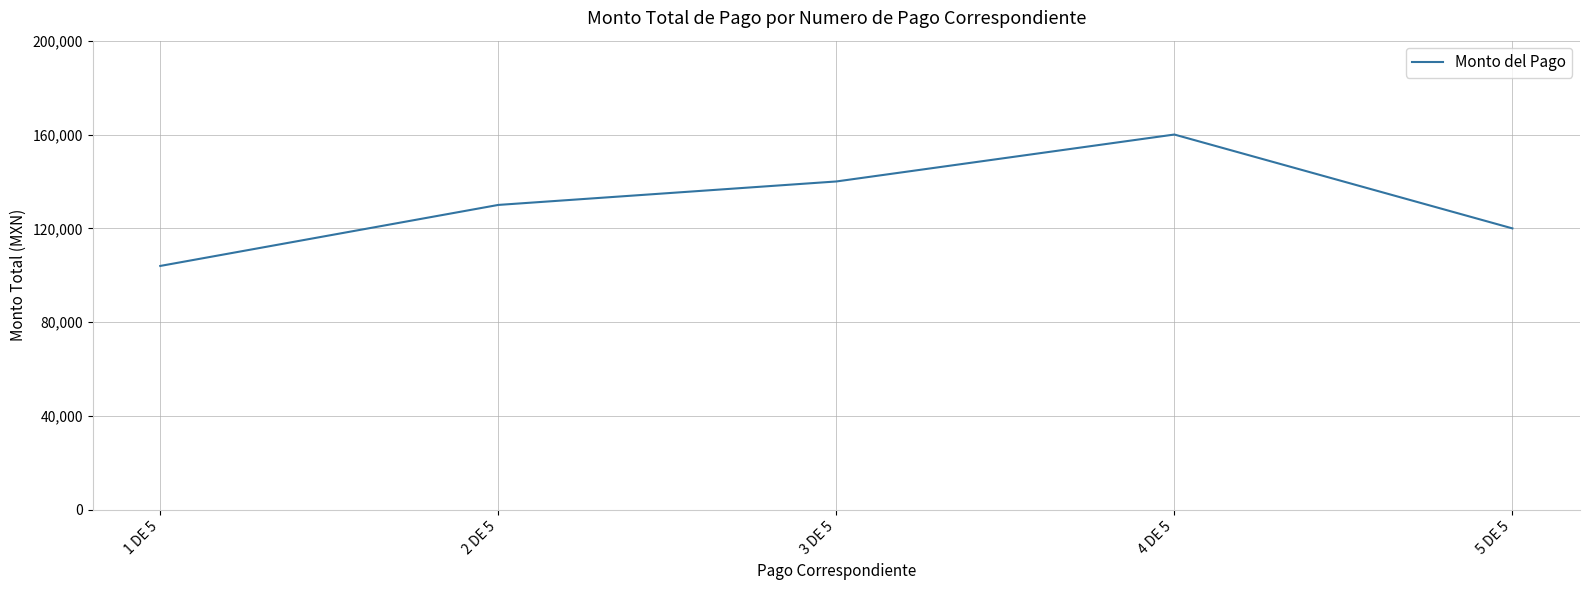

Approximately how many times larger is the value at 5 DE 5 compared to 1 DE 5?

1.2